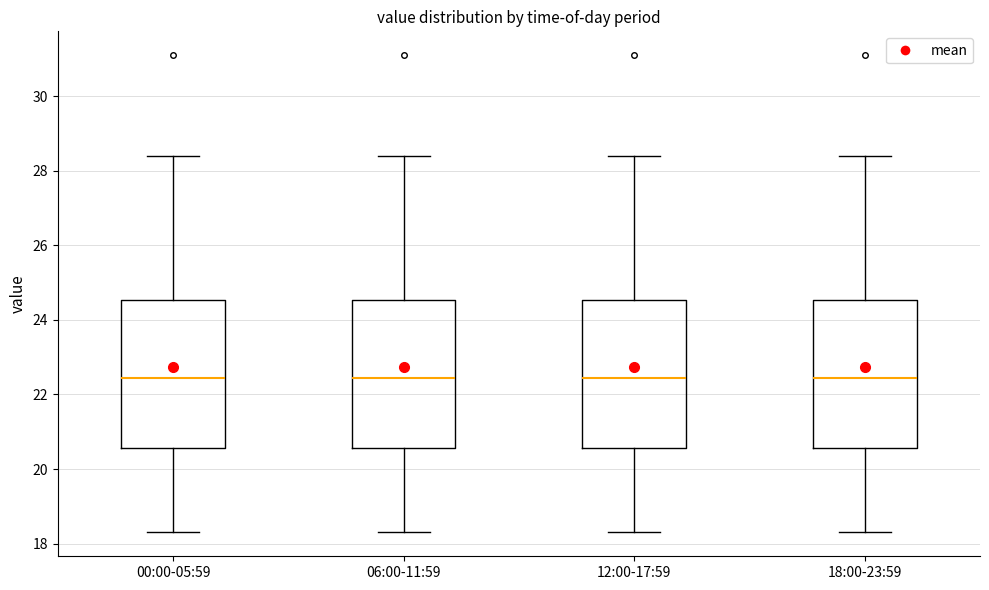

Where does the lower whisker of the box for 00:00-05:59 end on the y-axis? The values are not printed on the chart, so give them approximately, as read against the axis.

18.4